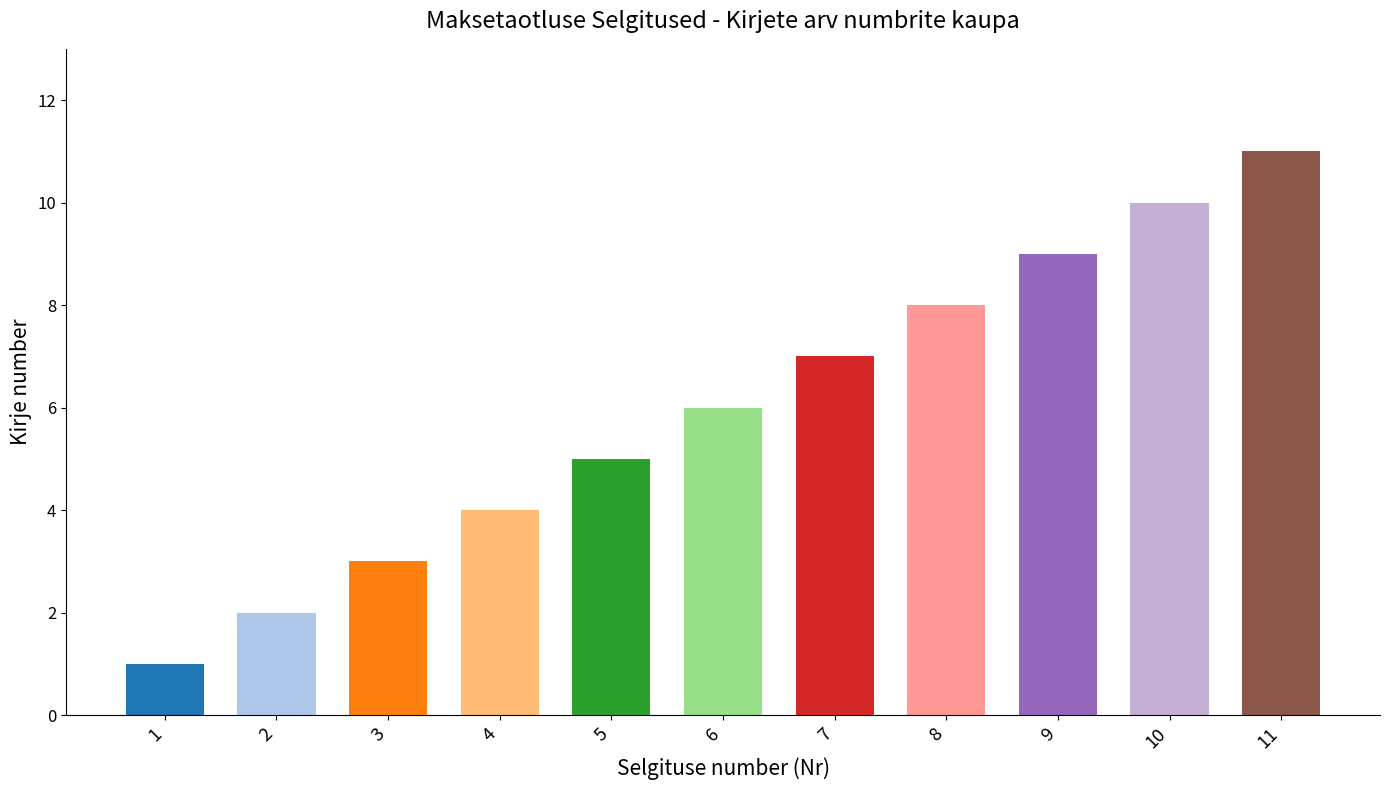

What is the minimum value shown in the chart?

1